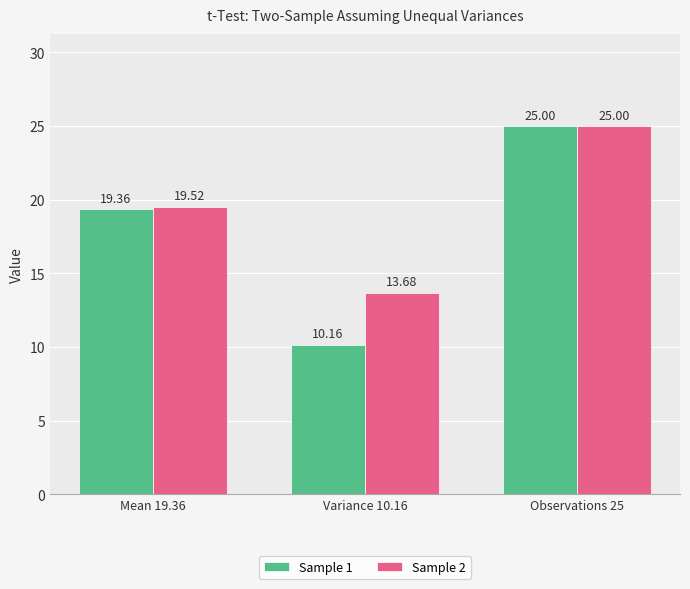

Where does the Sample 2 series first go above 19?

Mean 19.36